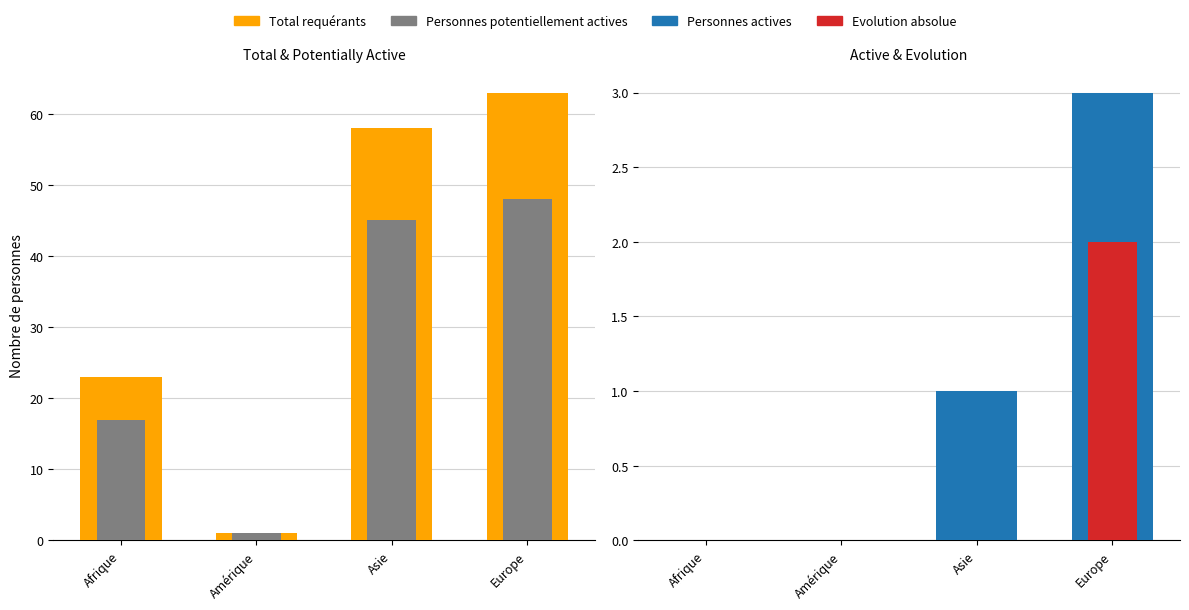

What is the label of the 4th bar from the right?

Afrique